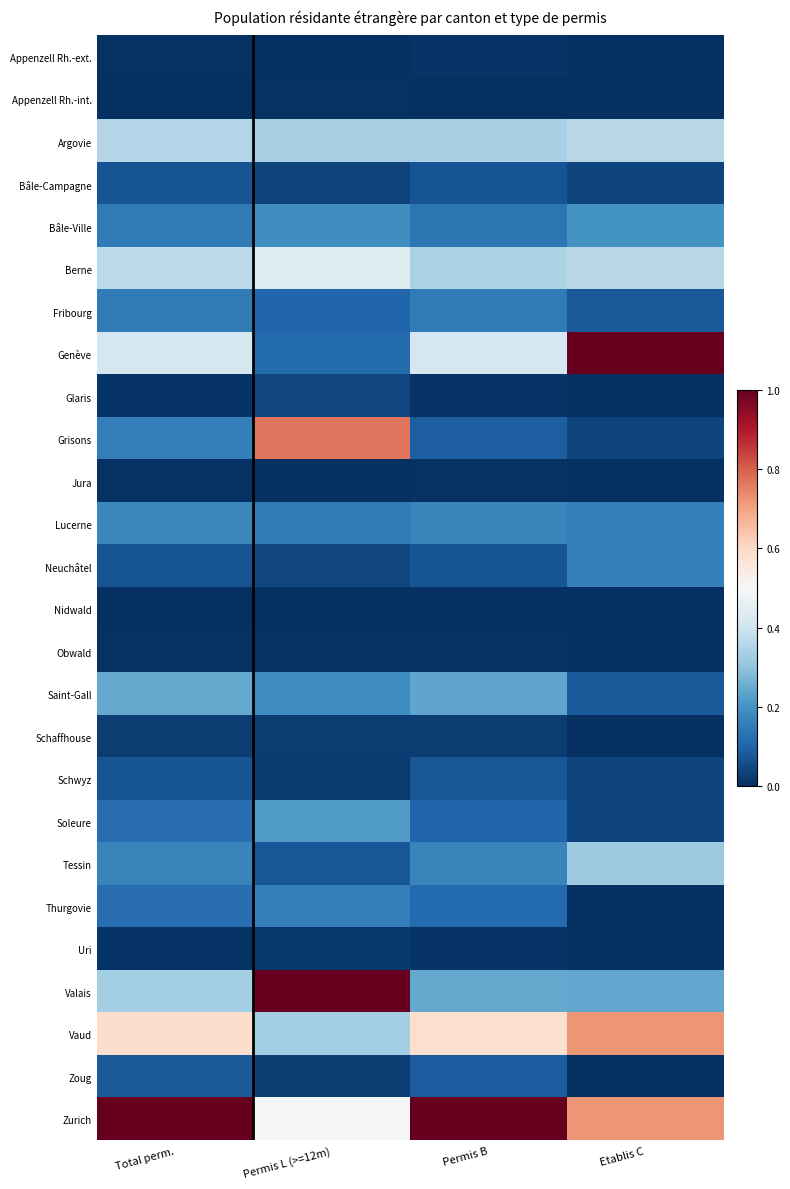

Which series has the largest total across all categories?

Zurich